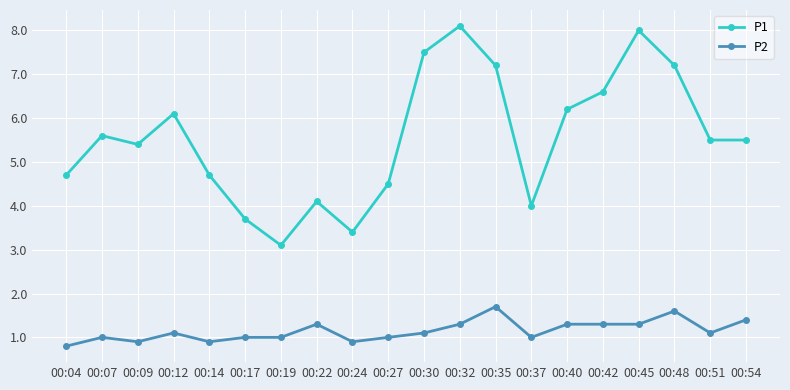

True or false: P1 and P2 intersect in this chart.

False